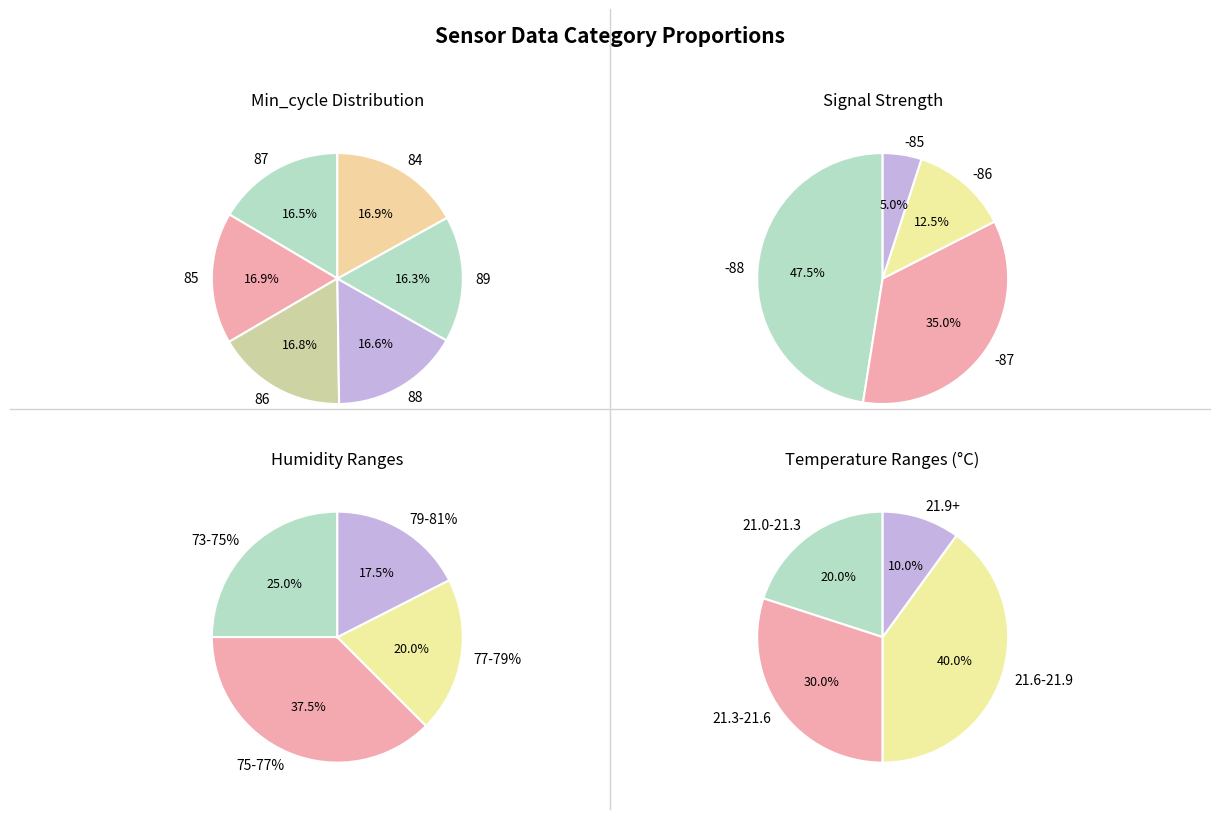

How many segments does this pie chart have?

6